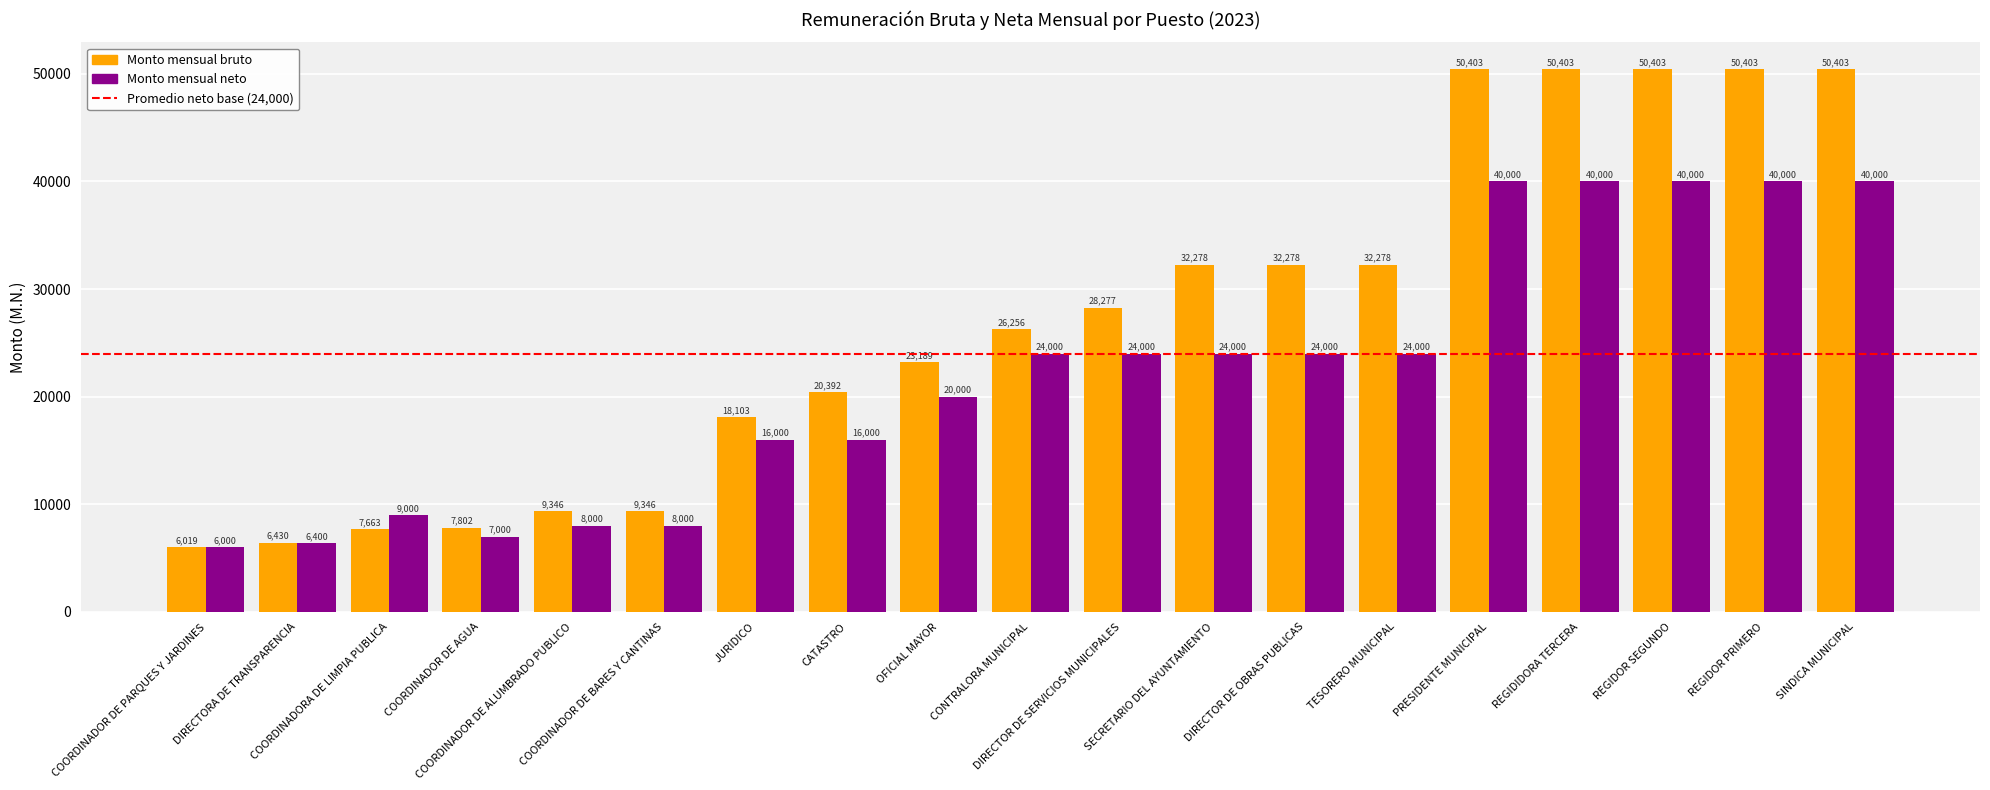

What is the lowest value of the Monto mensual bruto series?

6018.6